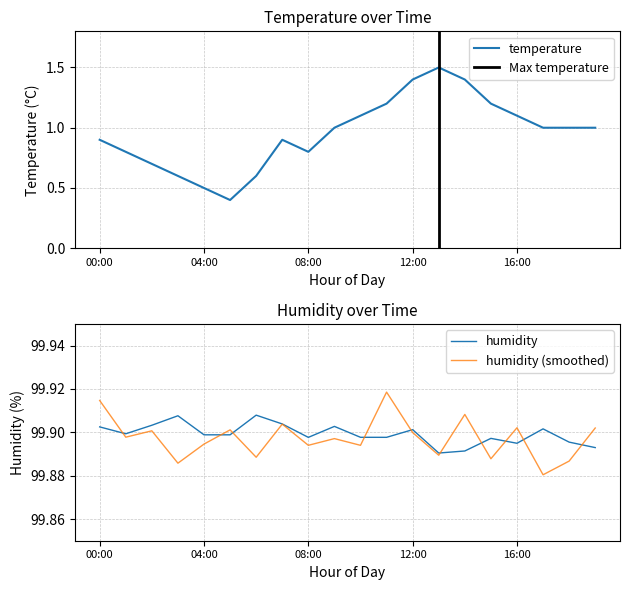

At which category does the chart reach its minimum across all series?

05:00